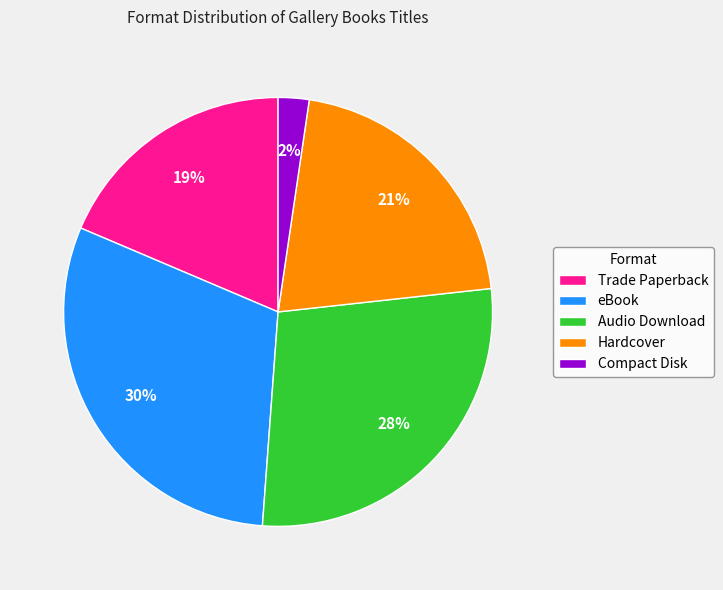

Count the number of slices in the pie.

5